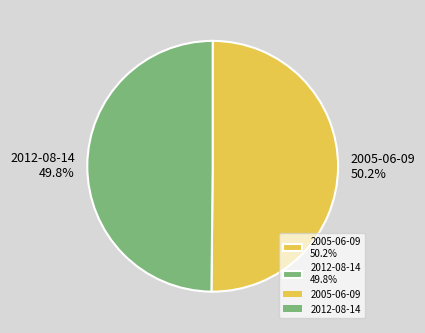

True or false: 2005-06-09 accounts for 50% of the total.

True